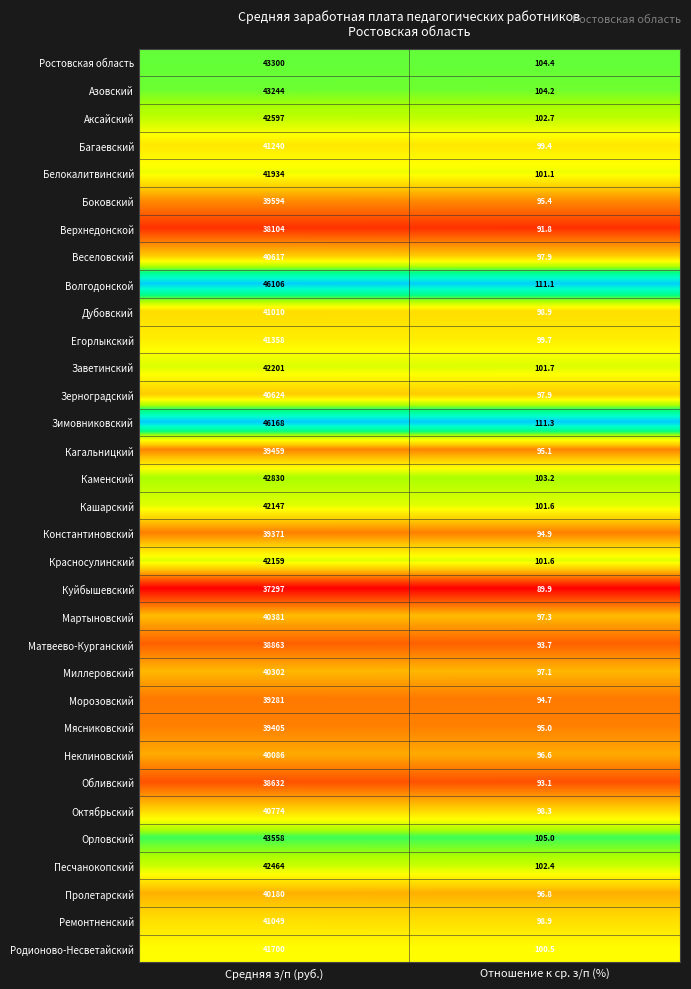

What is the total value across all series at Средняя з/п (руб.)?

1358035.0